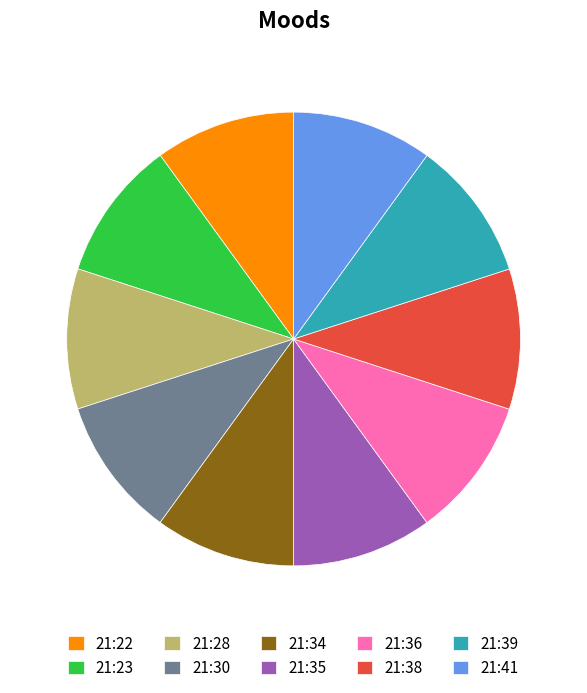

Combined, do 21:36 and 21:30 account for over 50%?

No